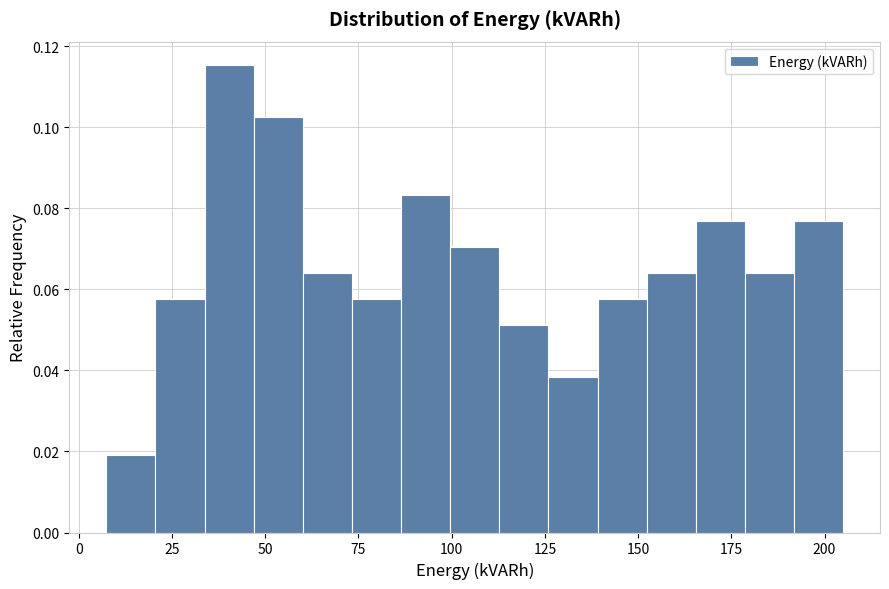

Around what value on the x-axis is the tallest bar? Give the approximate position of its centre, as read against the axis.

40